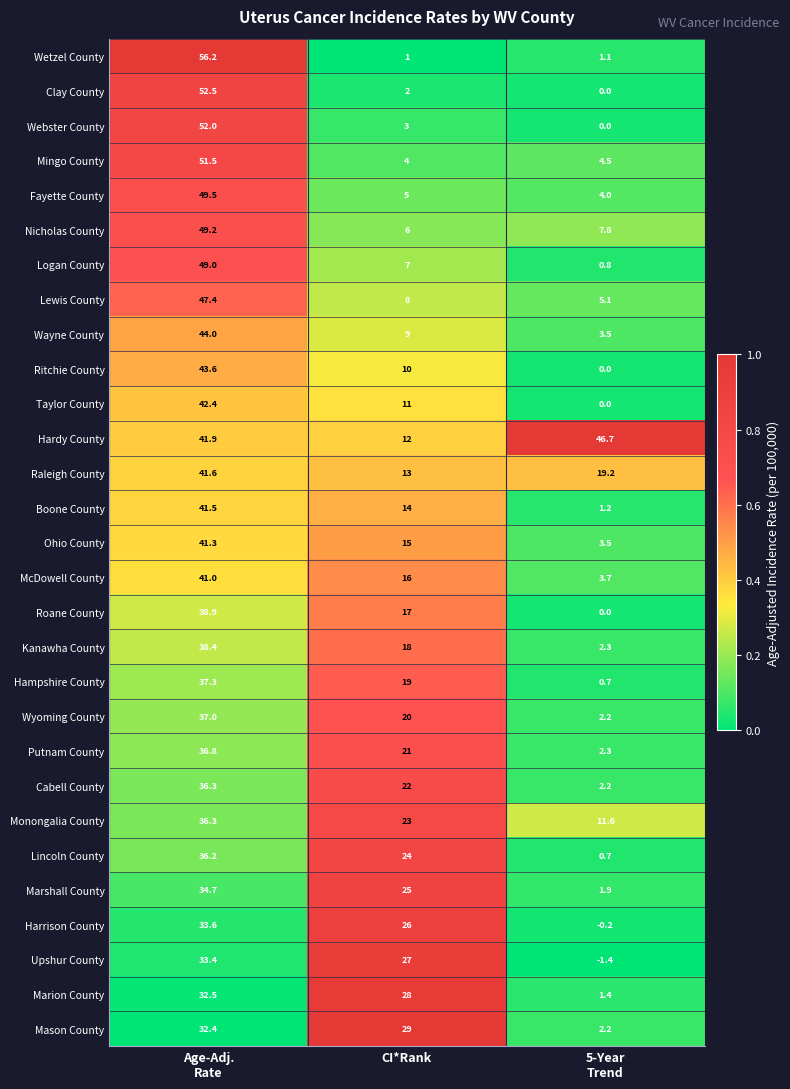

Where is Putnam County nearest to the value 19?

CI*Rank